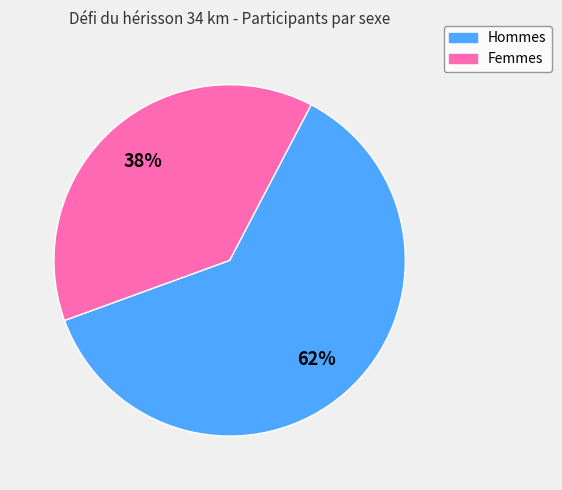

Does any single category account for the majority?

Yes